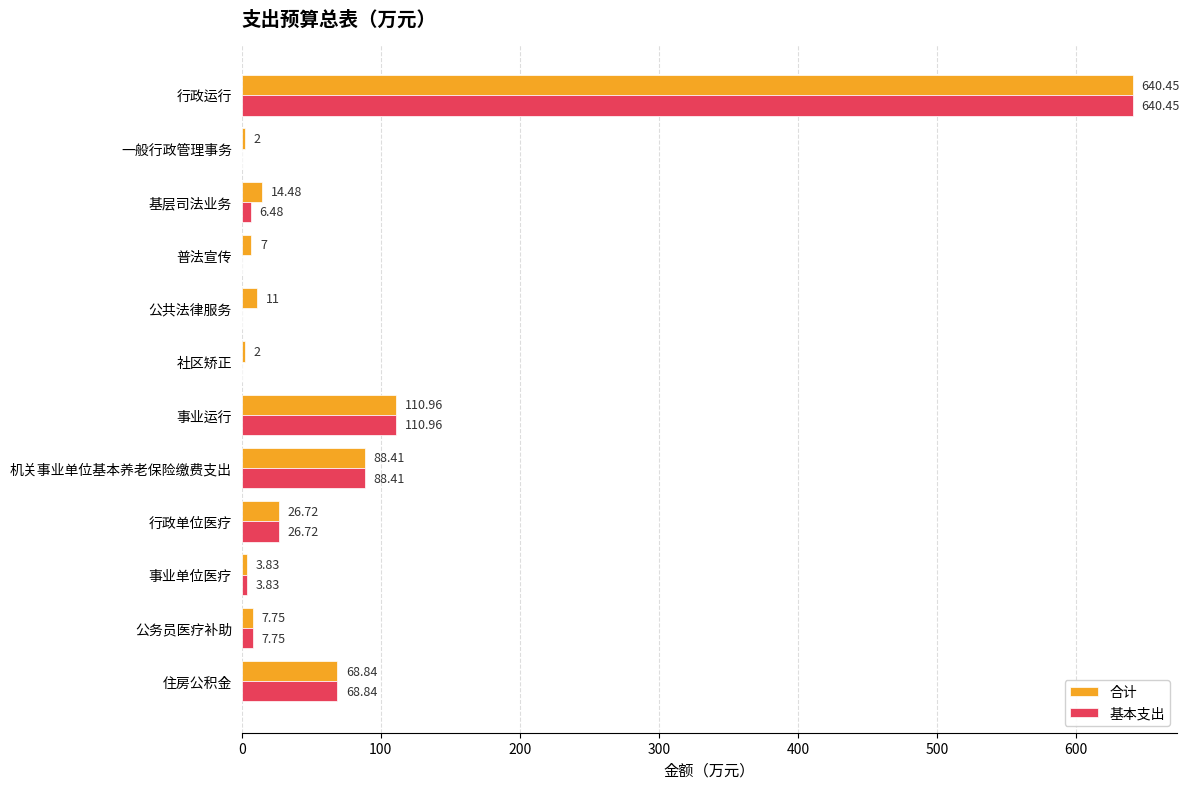

What is the sum of all 合计 values?

983.4